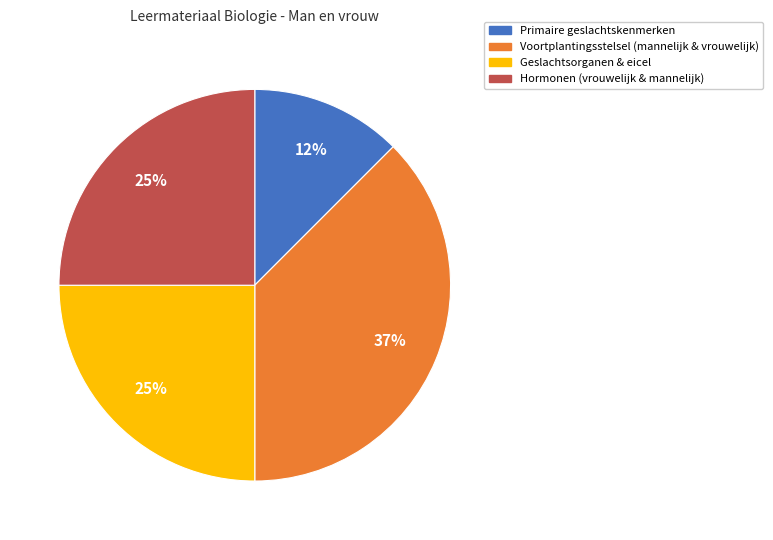

Is there a majority slice in this chart?

No